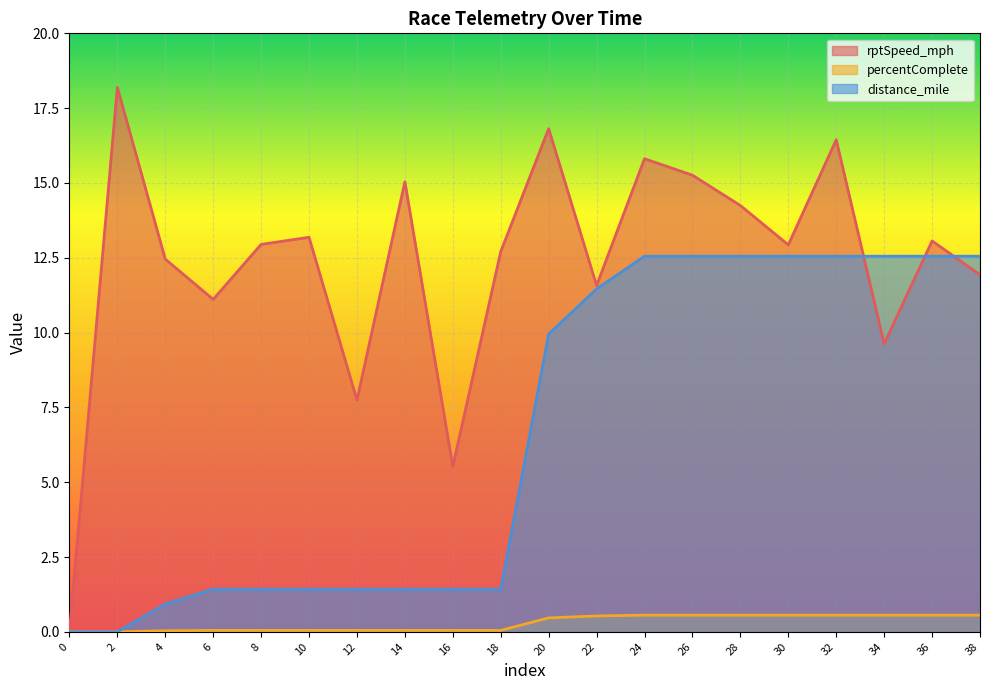

Is the value of rptSpeed_mph at 30 greater than the value of distance_mile at 2?

Yes